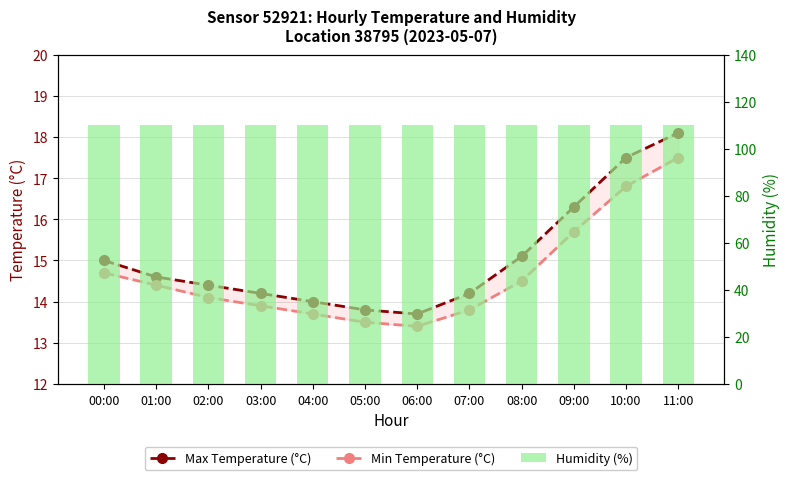

What is the minimum value shown in the chart?

13.4